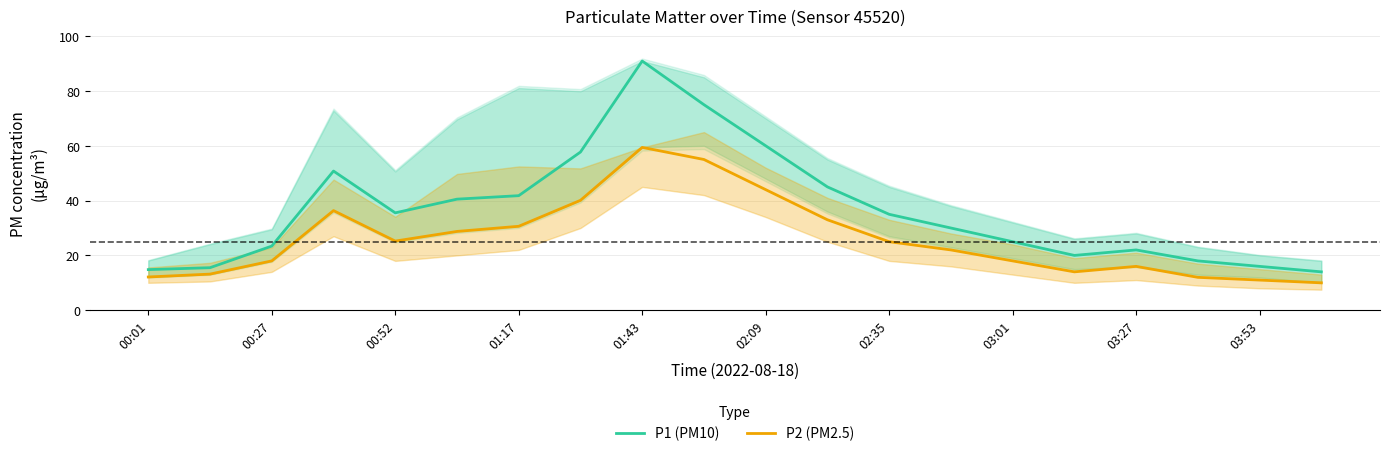

True or false: P2 (PM2.5) and P1 (PM10) intersect in this chart.

False